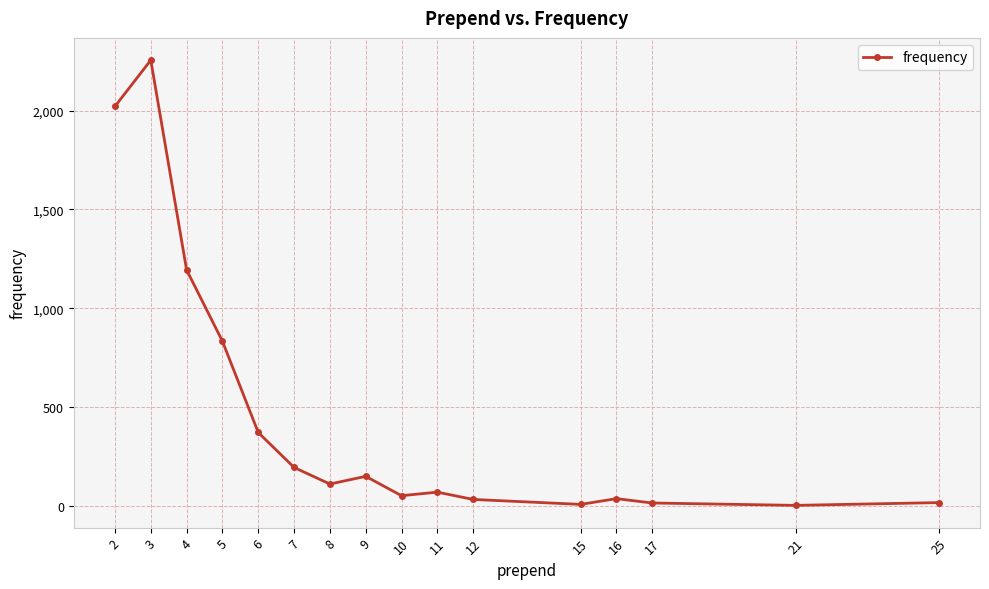

What is the greatest value displayed?

2256